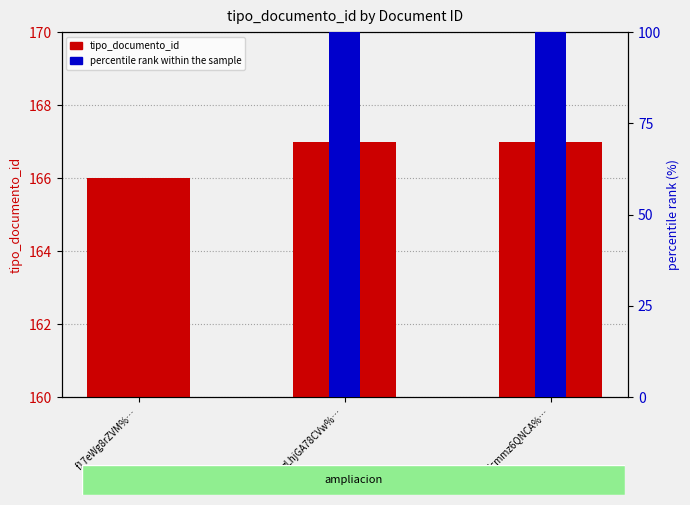

Is it true that tipo_documento_id equals 105 at zLhjGA78CVw%…?

False